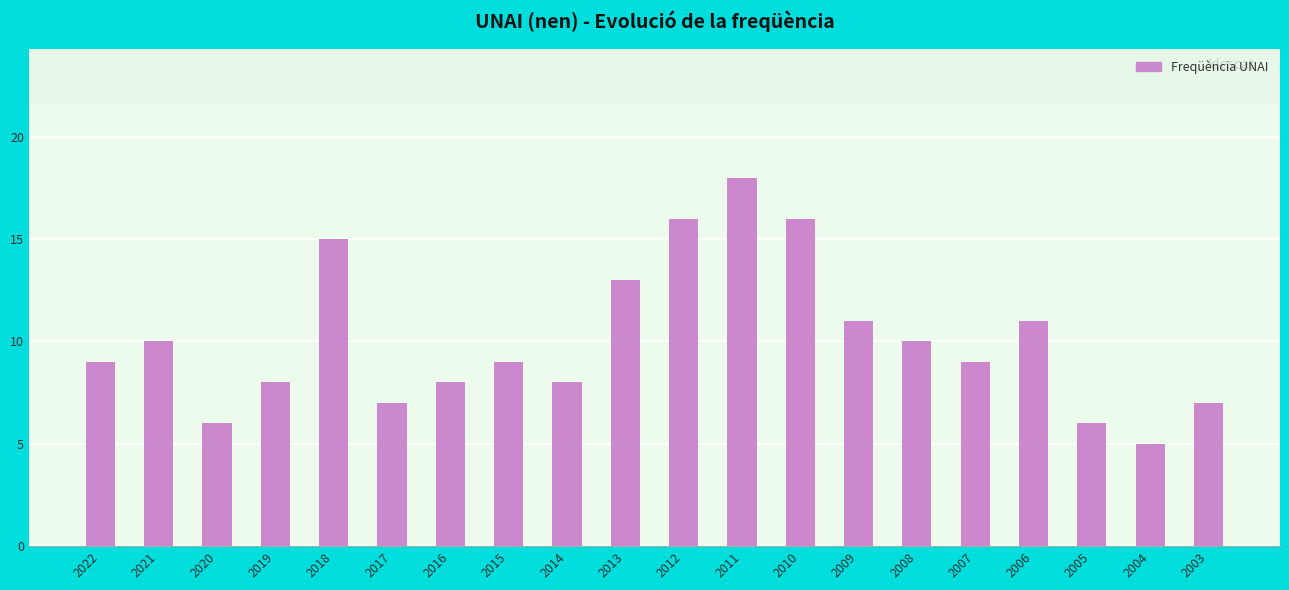

How many distinct data groups are displayed?

1